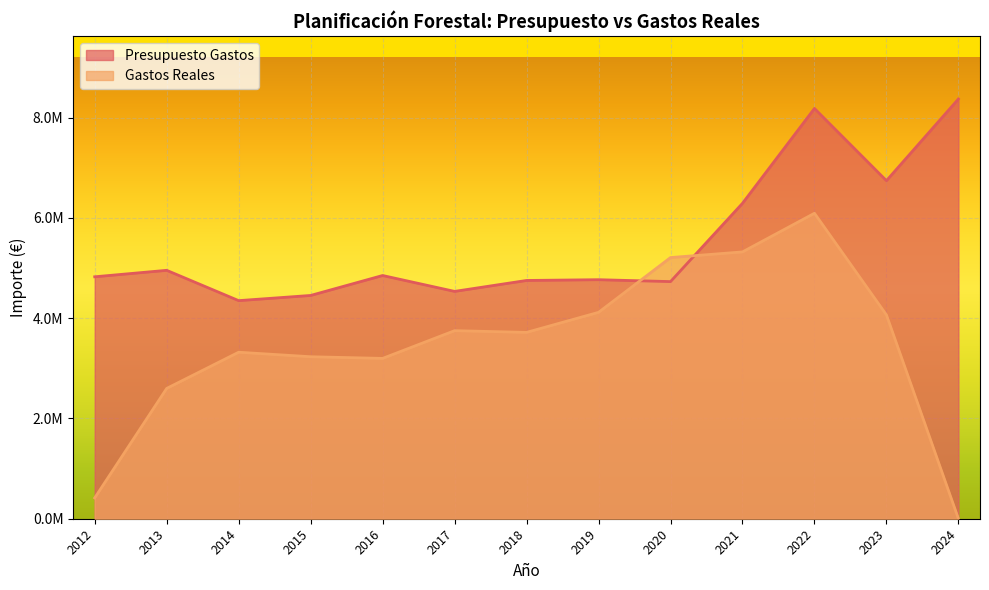

The value of Presupuesto Gastos at 2022 is 14449207.1. True or false?

False